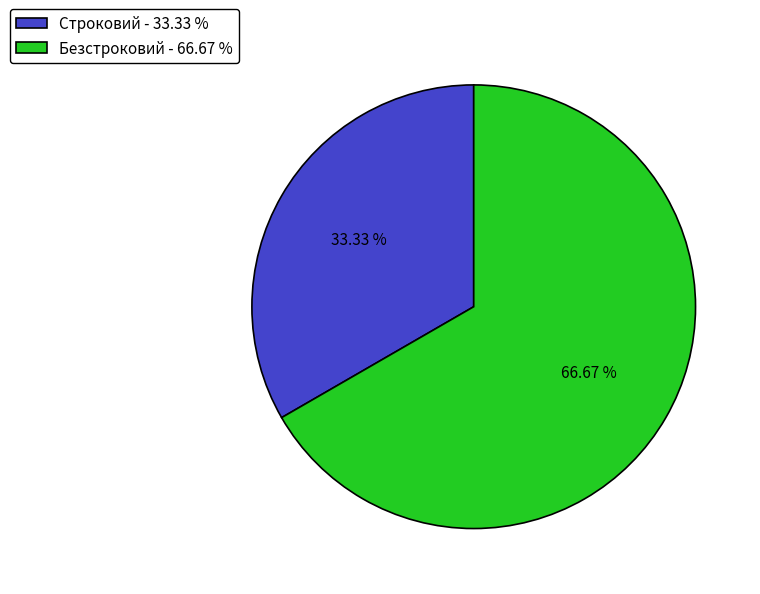

What is the ratio of the value at Строковий - 33.33 % to the value at Безстроковий - 66.67 %?

0.5